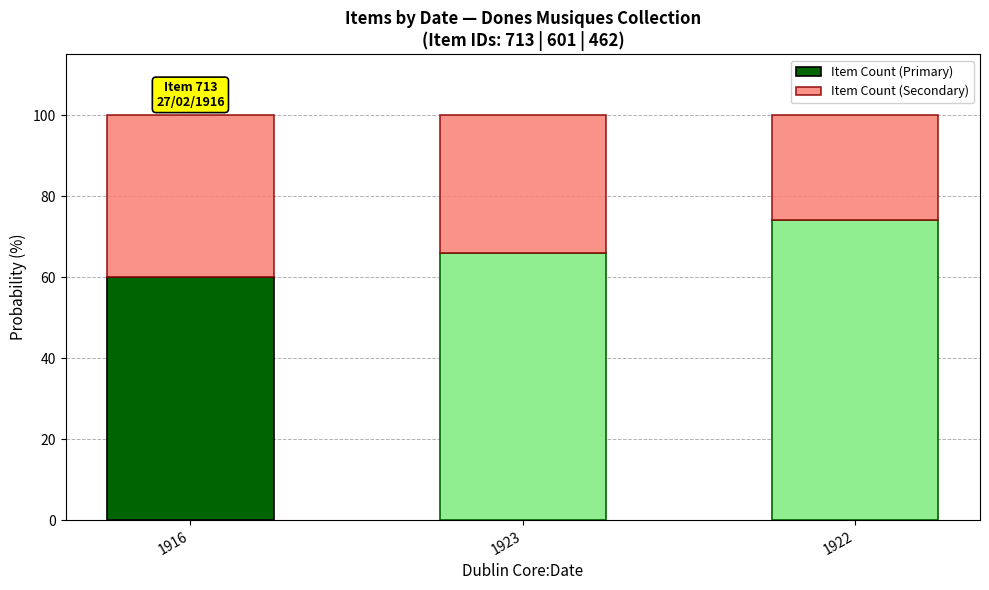

How many series are shown in this chart?

2